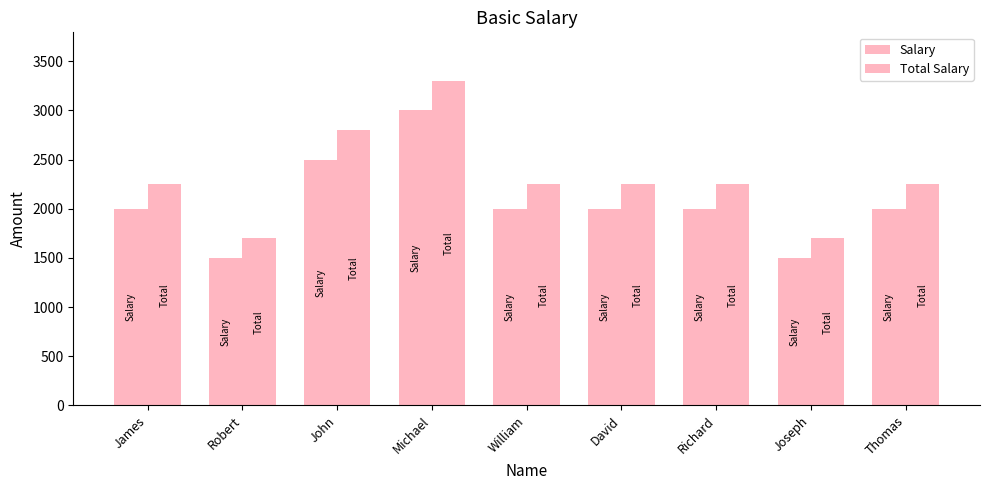

True or false: Total Salary has a value of 2250 at Thomas.

True